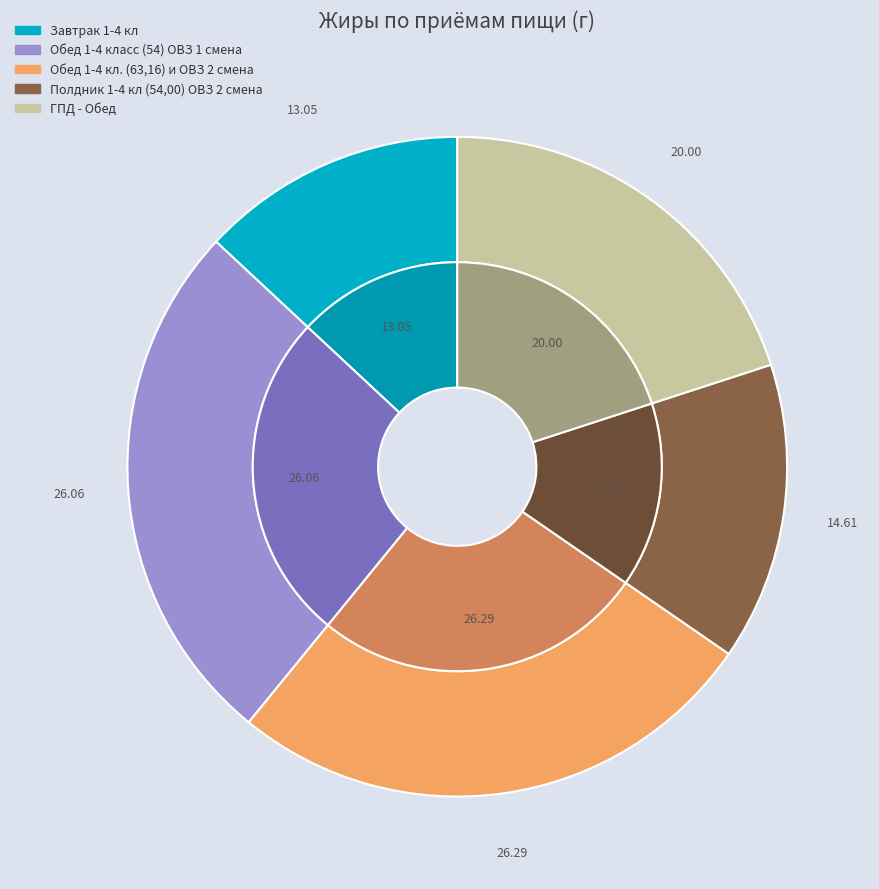

Is Полдник 1-4 кл (54,00) ОВЗ 2 смена the majority of the pie?

No